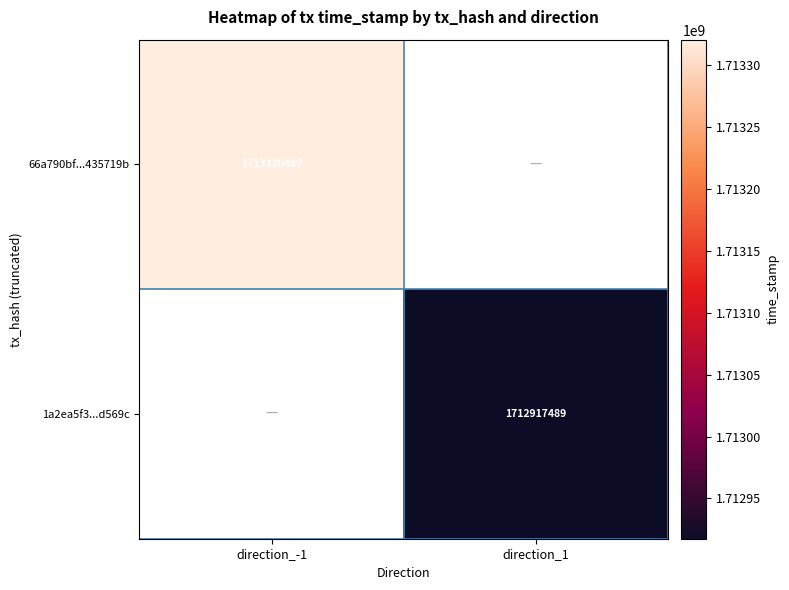

True or false: 66a790bf...435719b has a value of 1713320480 at direction_-1.

True